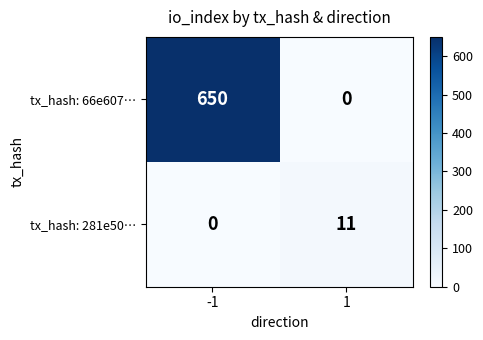

Reading right to left, what are all the values shown in this chart?

tx_hash: 66e607…: 0	650
tx_hash: 281e50…: 11	0